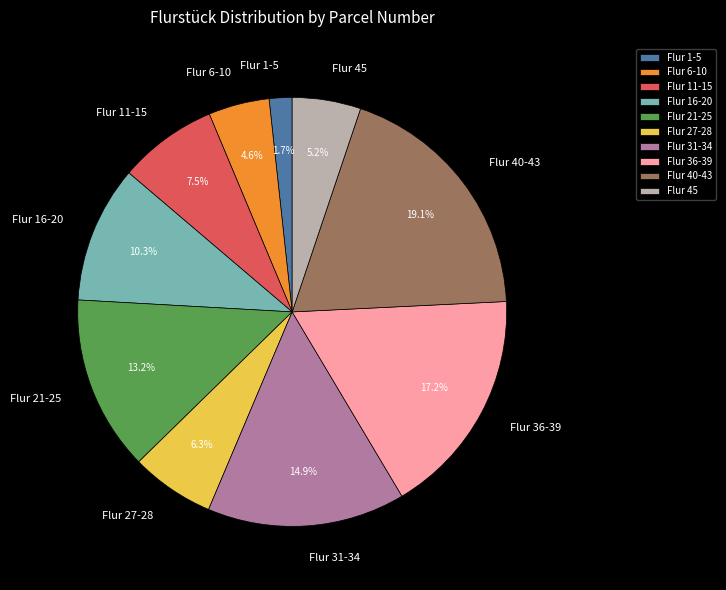

Which has a higher value, Flur 40-43 or Flur 36-39?

Flur 40-43